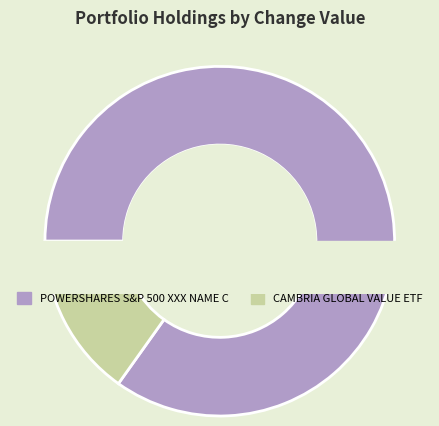

Do POWERSHARES S&P 500 XXX NAME C and CAMBRIA GLOBAL VALUE ETF together represent more than half of the pie?

Yes